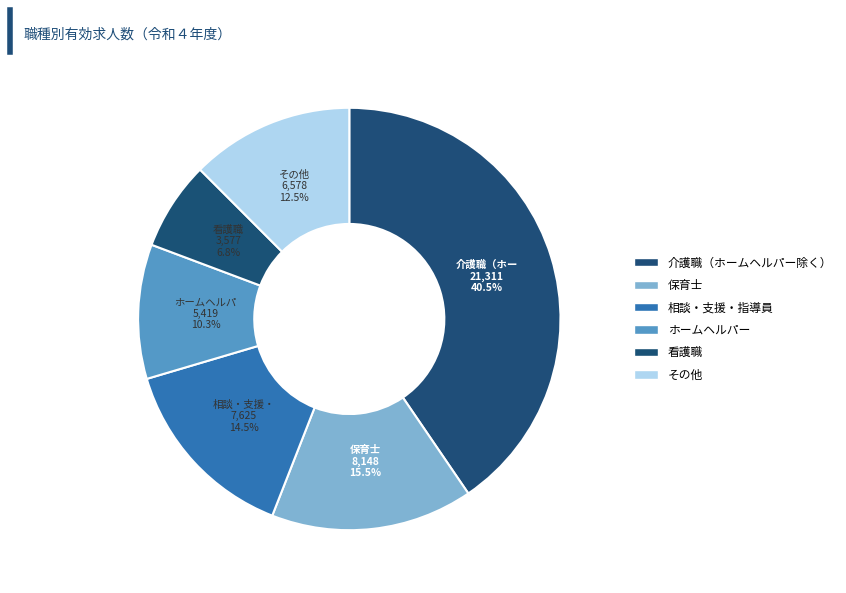

Count the number of slices in the pie.

6